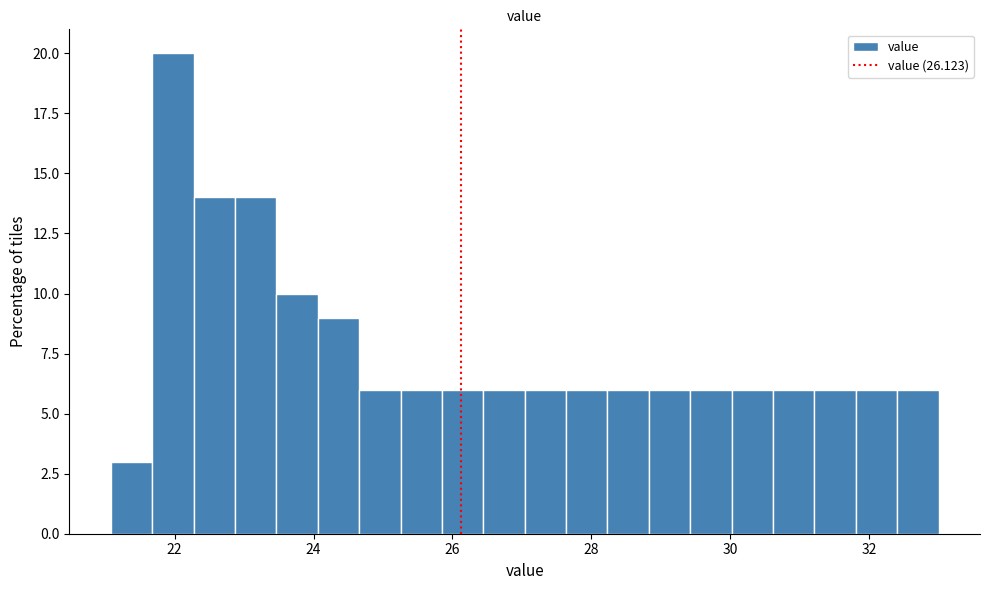

Read against the x-axis, roughly where is the centre of the tallest bar?

22.0